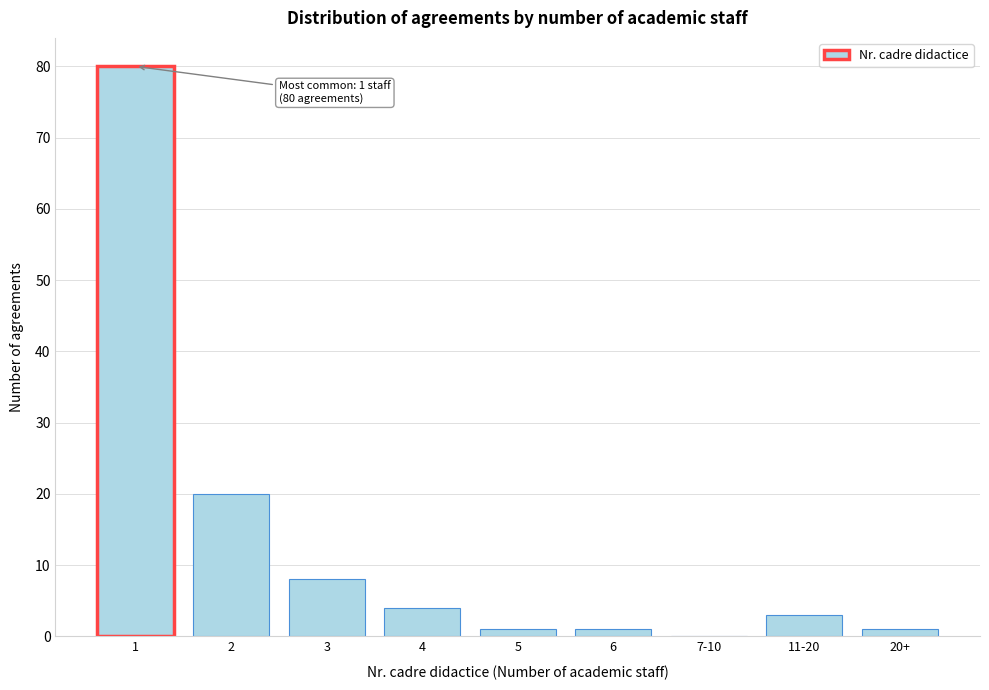

Reading left to right, list all the values displayed in this chart.

1=80	2=20	3=8	4=4	5=1	6=1	7-10=0	11-20=3	20+=1